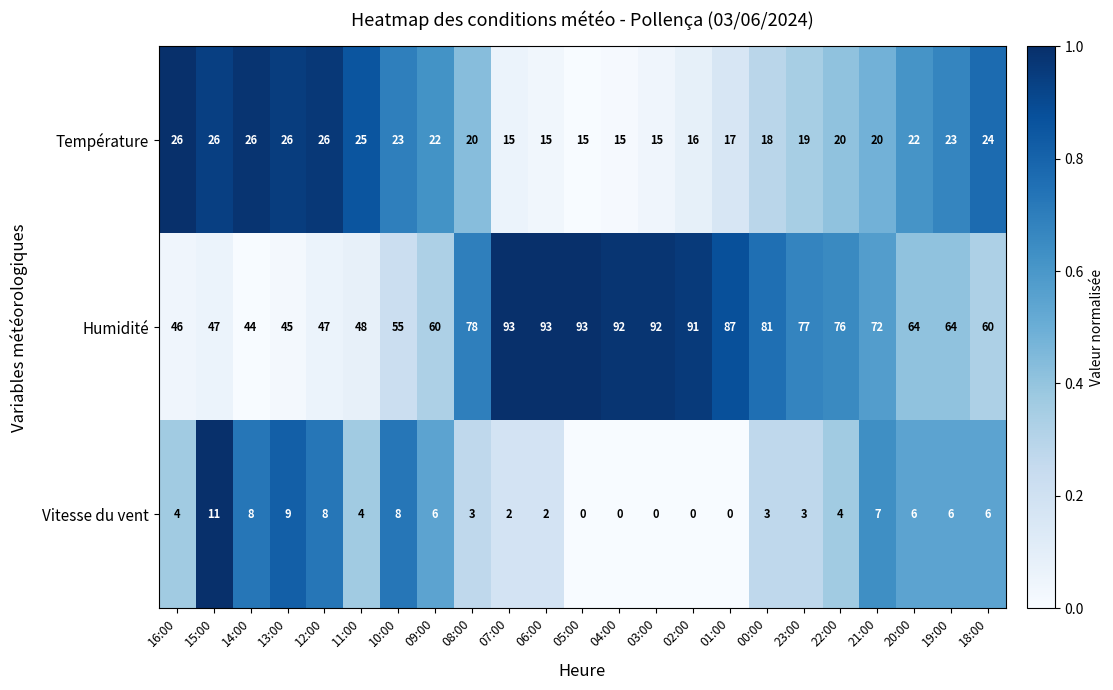

What is the maximum value shown in the chart?

93